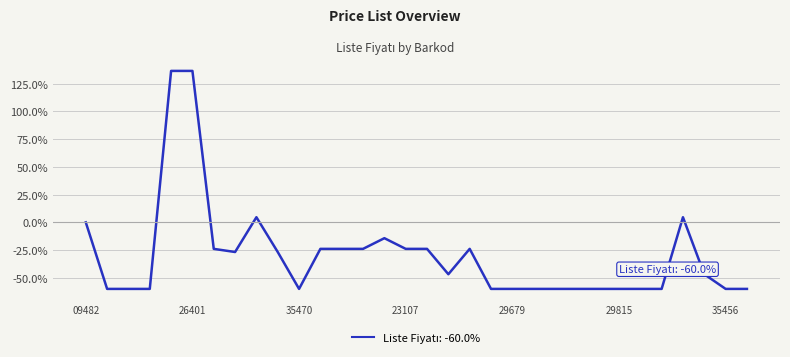

Does the chart display data point markers on the line(s)?

No